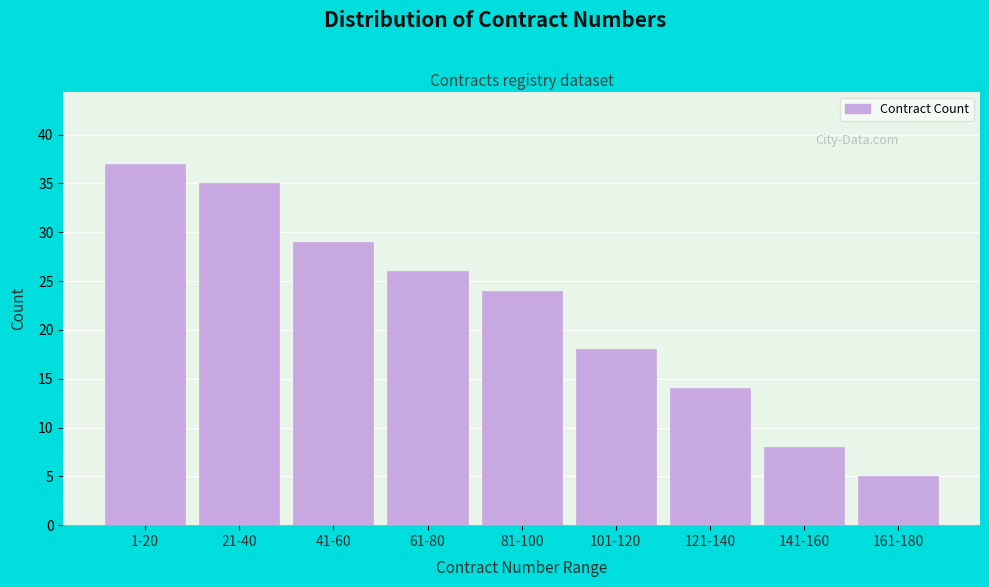

Reading right to left, list all the values displayed in this chart.

5	8	14	18	24	26	29	35	37